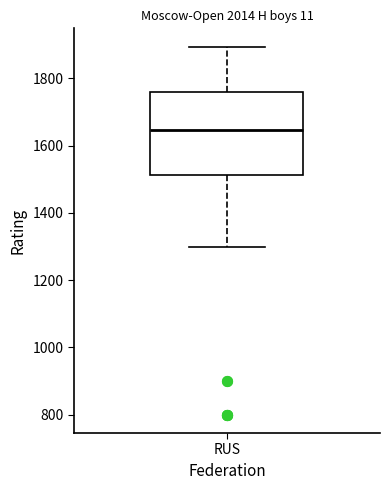

Where is the upper edge of the box for RUS on the y-axis? The values are not printed on the chart, so give them approximately, as read against the axis.

1760